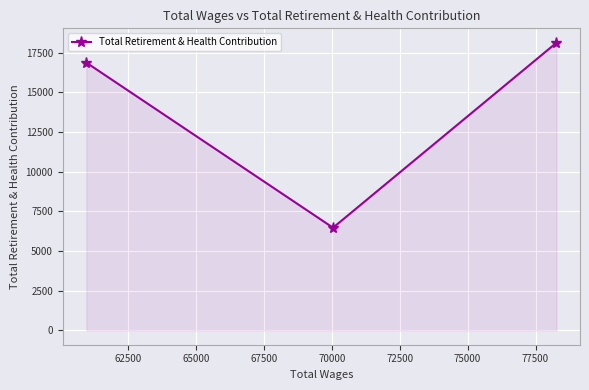

What is the average value?

13821